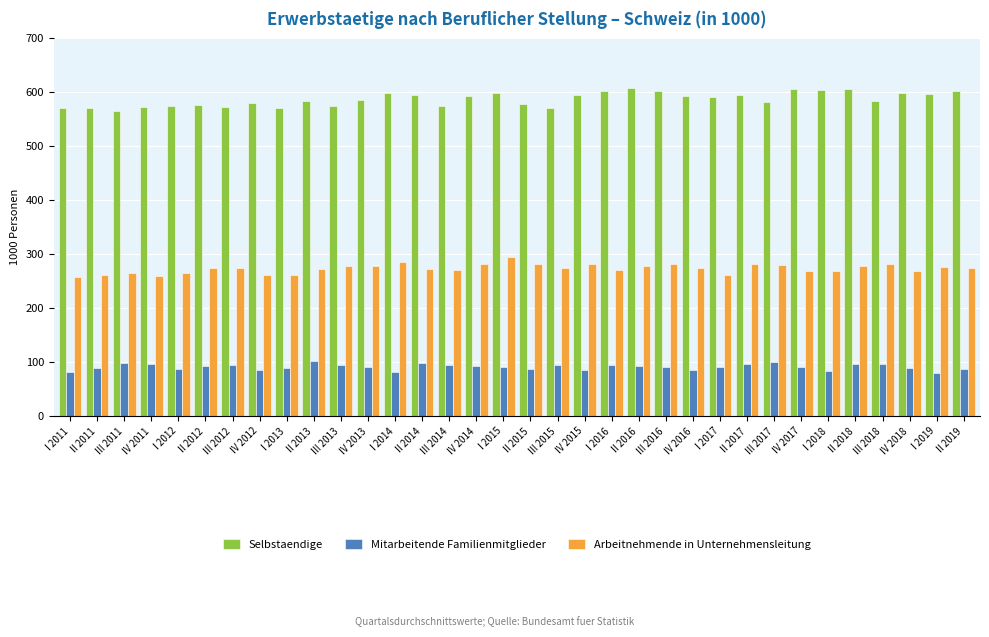

What is the minimum value for Mitarbeitende Familienmitglieder?

80.6